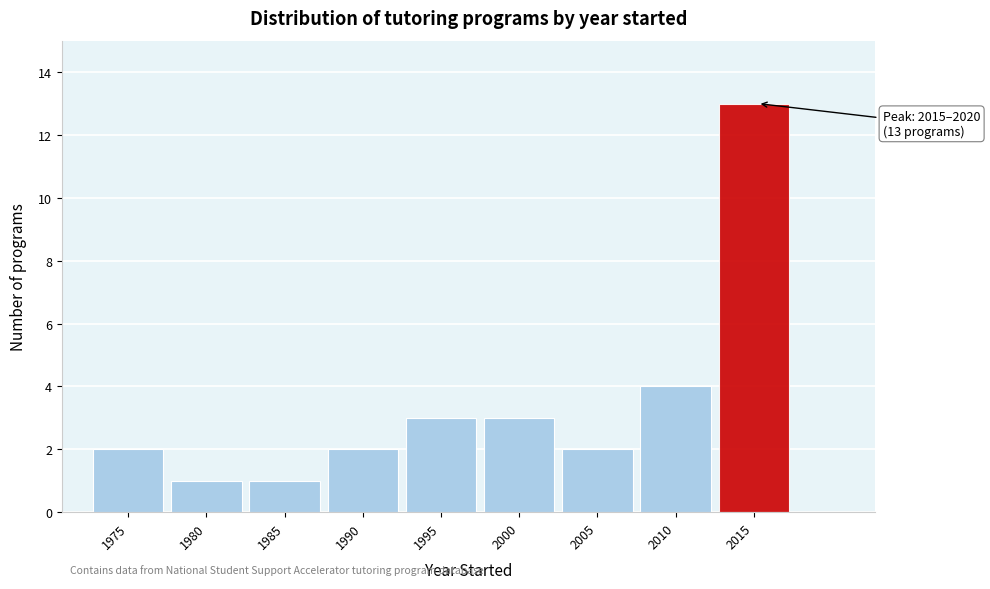

Reading left to right, extract all data points from this chart.

2	1	1	2	3	3	2	4	13